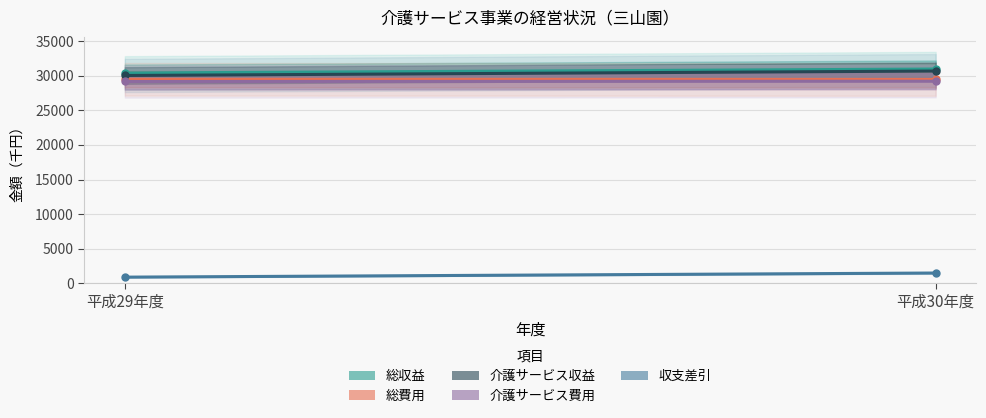

Which category has the highest value across all series?

平成30年度